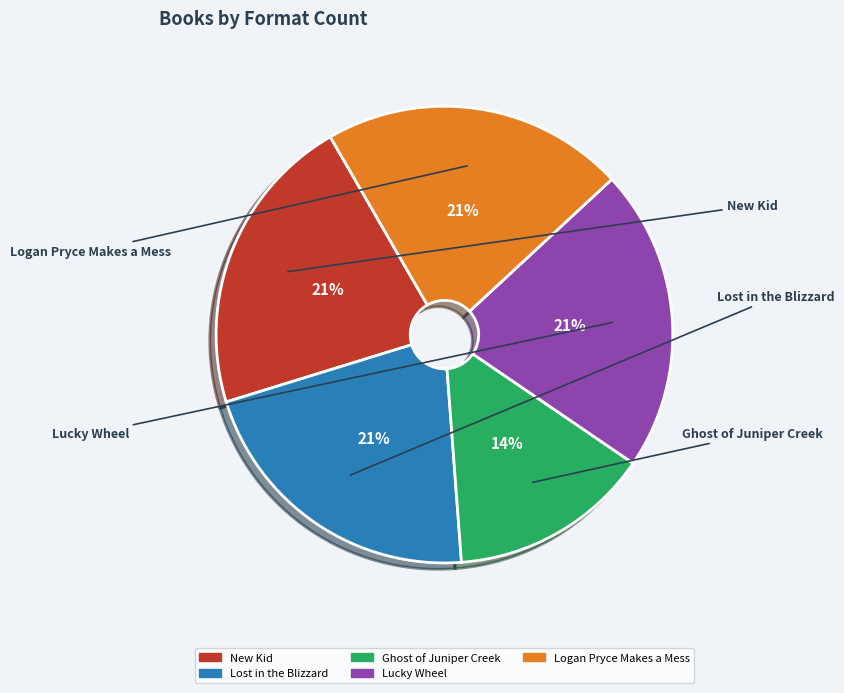

To the nearest percent, what portion does Logan Pryce Makes a Mess represent?

21%